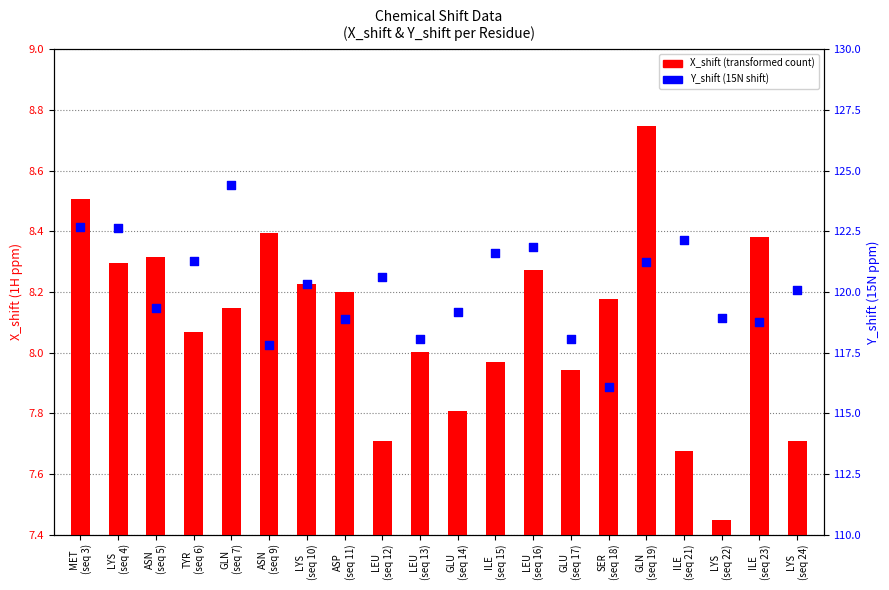

At which category is the sum across all series the highest?

GLN
(seq 7)